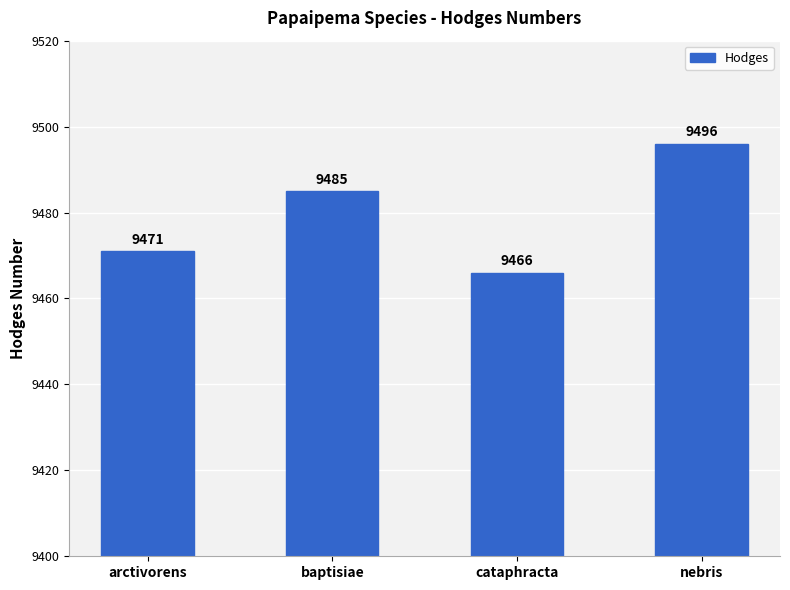

How many values are between 9471 and 9496?

3